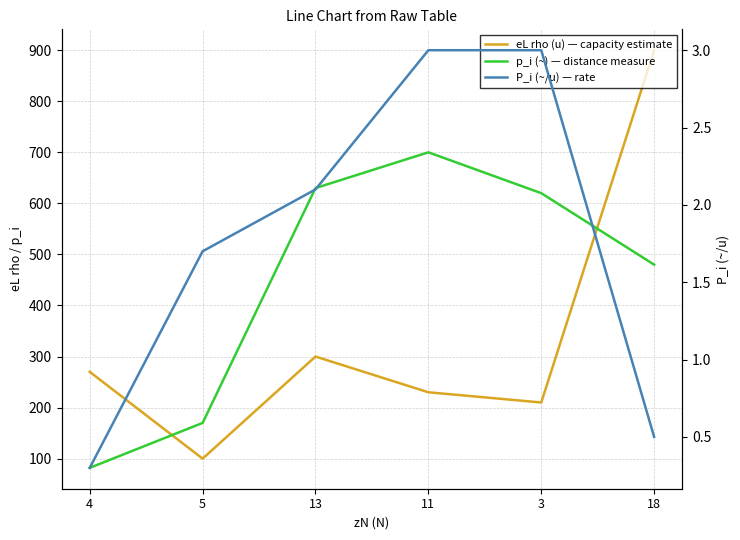

Reading left to right, list all the values displayed in this chart.

eL rho (u) — capacity estimate: 270.0	100.0	300.0	230.0	210.0	900.0
p_i (~) — distance measure: 82.0	170.0	630.0	700.0	620.0	480.0
P_i (~/u) — rate: 0.3	1.7	2.1	3.0	3.0	0.5